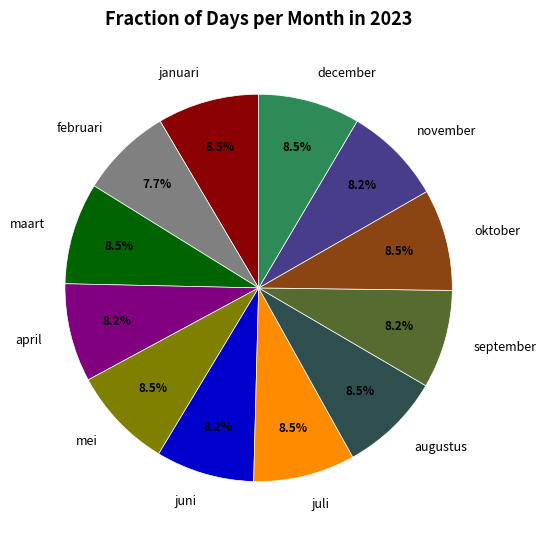

Does juli account for over 50% of the chart?

No